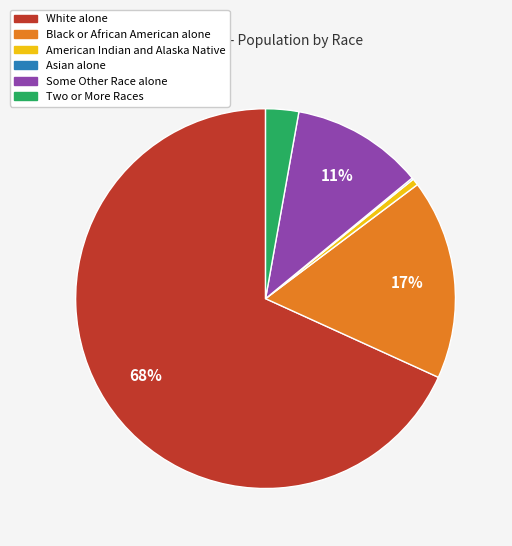

Between Two or More Races and American Indian and Alaska Native, which is larger?

Two or More Races